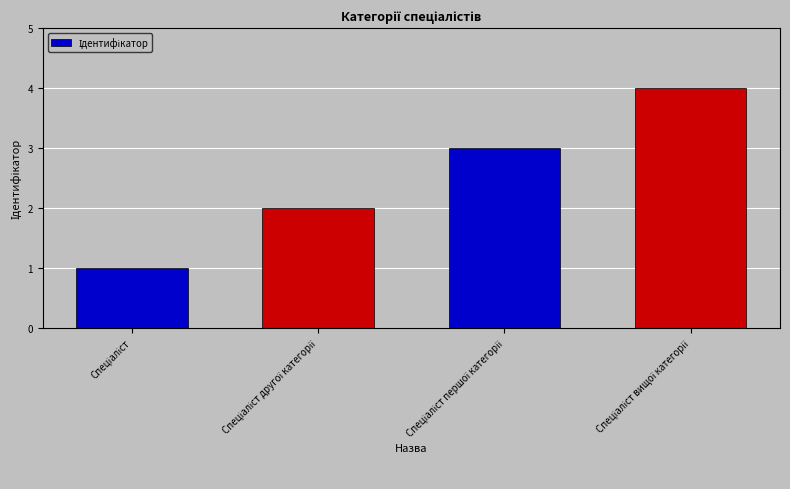

What is the maximum value shown in the chart?

4